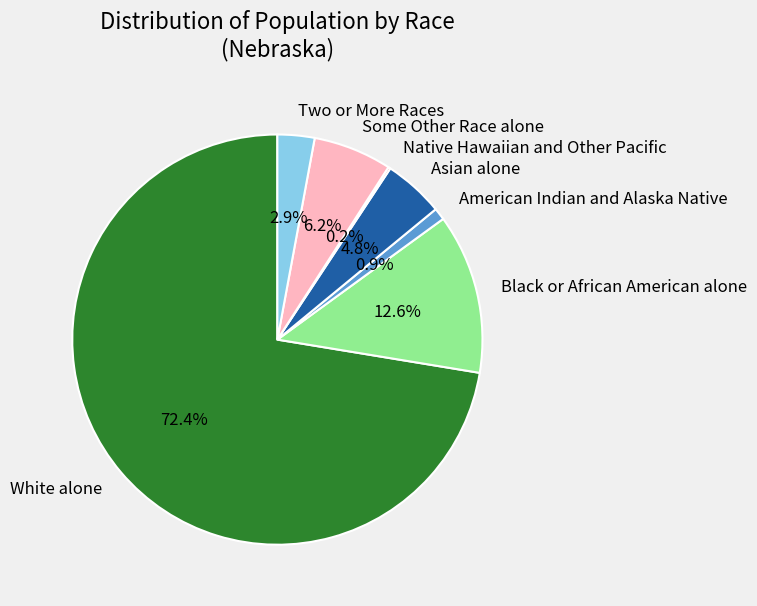

Is there a majority slice in this chart?

Yes